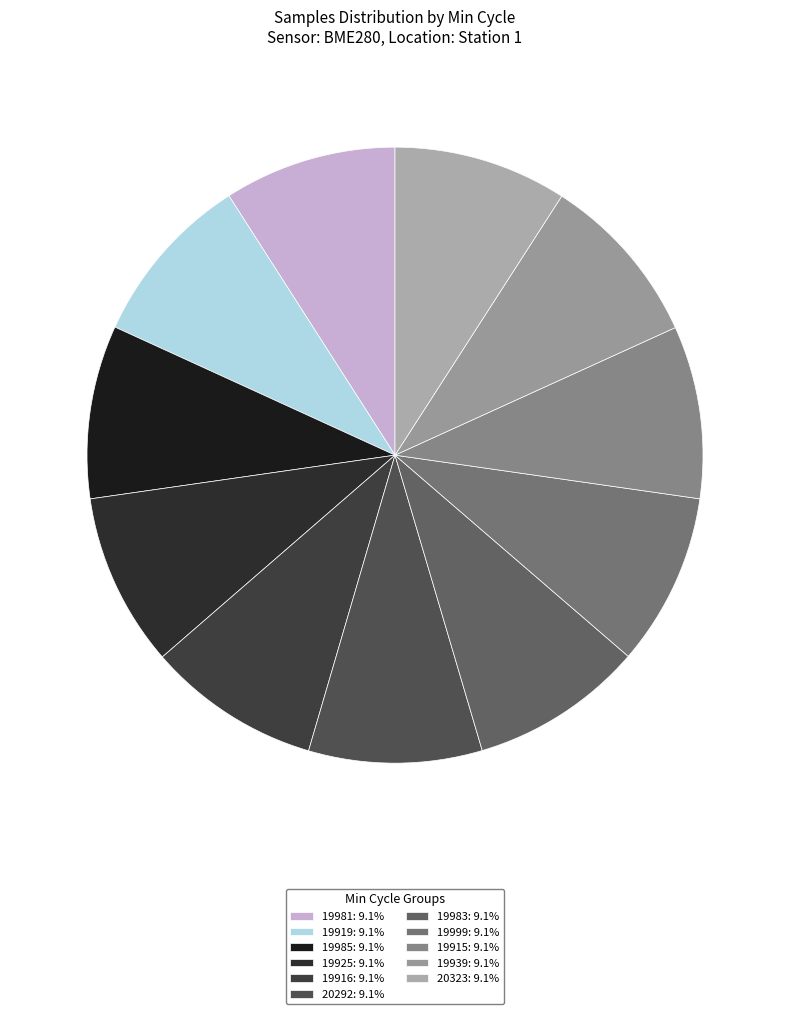

What percentage do 19981 and 20323 together represent?

18.2%